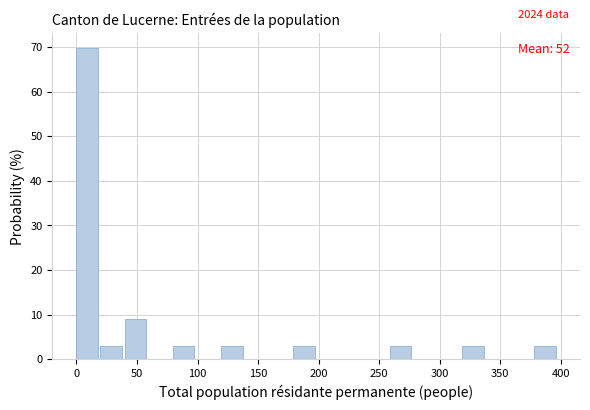

Read against the x-axis, roughly where is the centre of the tallest bar?

10